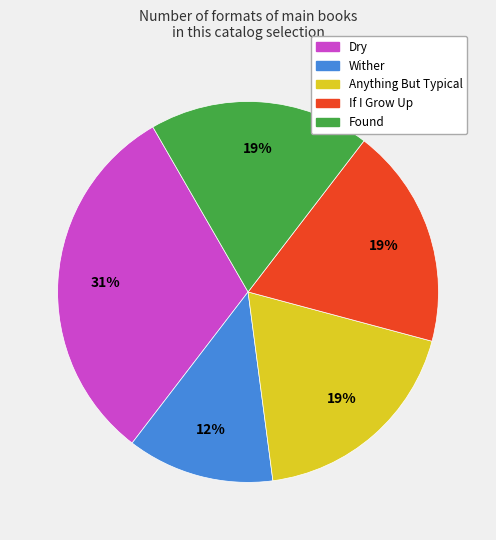

What is the smallest slice in the pie chart?

Wither